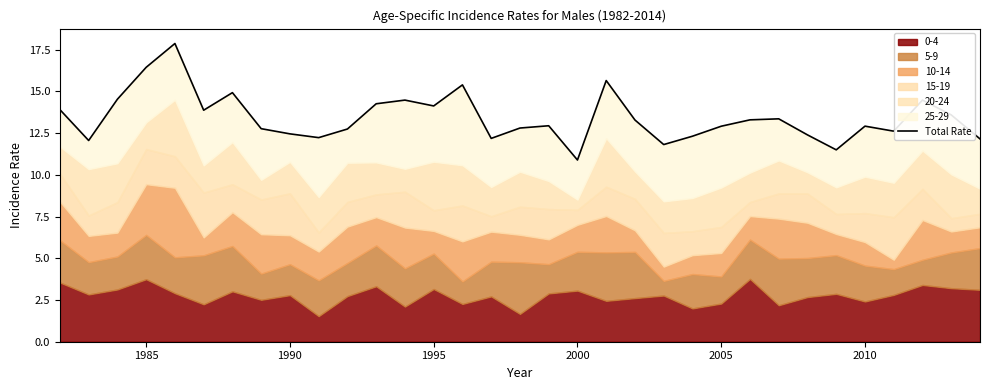

What is the maximum value shown in the chart?

17.9